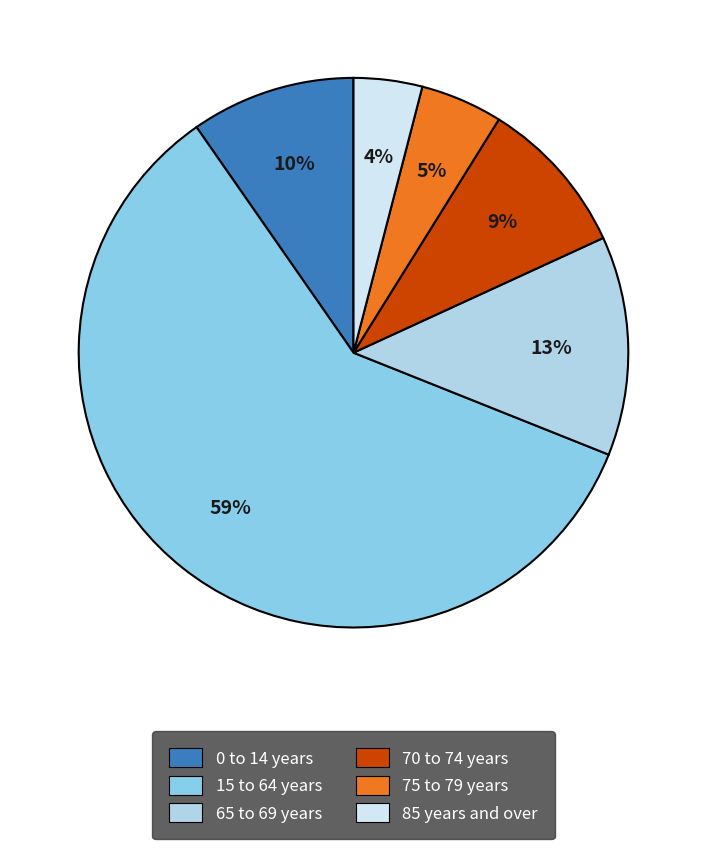

How many segments does this pie chart have?

6